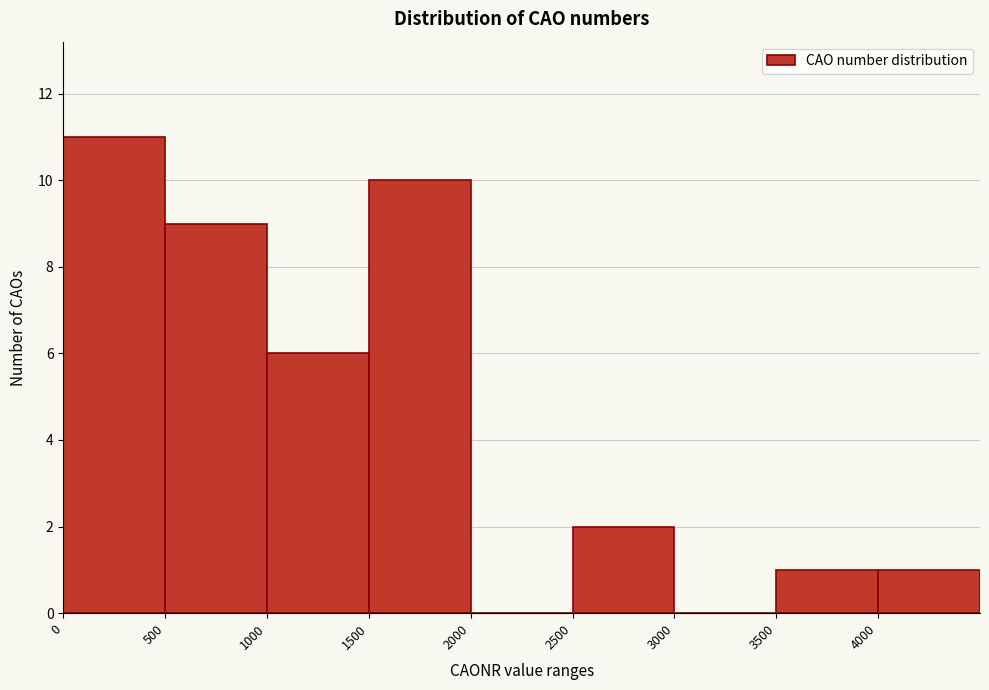

Reading left to right, list every bar in this chart as the range it spans on the x-axis followed by its height. The values are not printed on the chart, so give them approximately, as read against the axis.

0 to 500: 11
500 to 1000: 9
1000 to 1500: 6
1500 to 2000: 10
2000 to 2500: 0
2500 to 3000: 2
3000 to 3500: 0
3500 to 4000: 1
4000 to 4500: 1